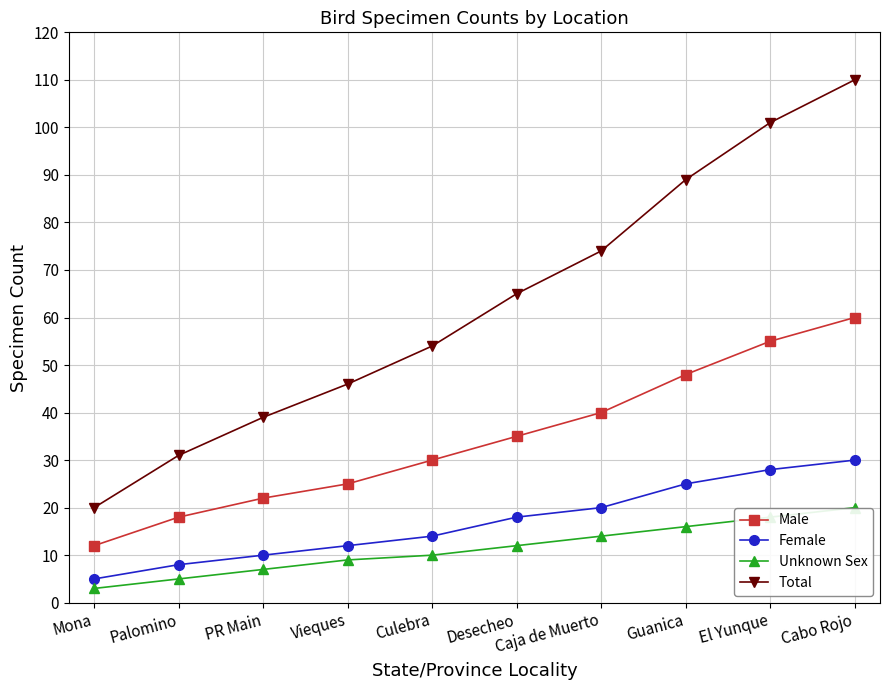

Reading right to left, list all the values displayed in this chart.

Male: 60	55	48	40	35	30	25	22	18	12
Female: 30	28	25	20	18	14	12	10	8	5
Unknown Sex: 20	18	16	14	12	10	9	7	5	3
Total: 110	101	89	74	65	54	46	39	31	20